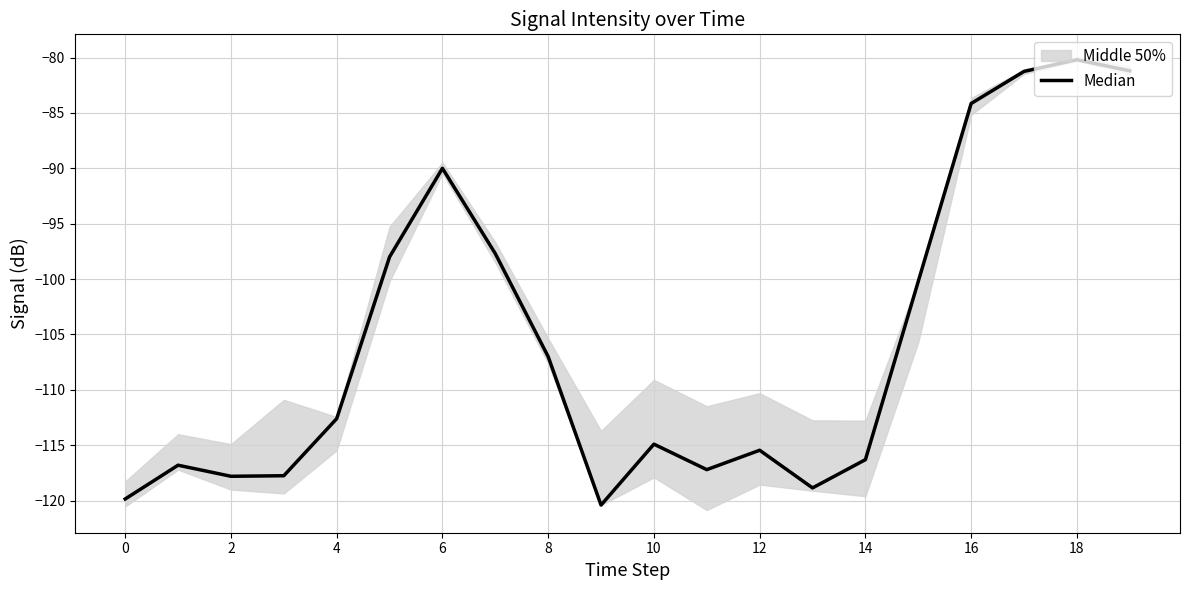

What is the value of the 9th point from the left?

-107.0